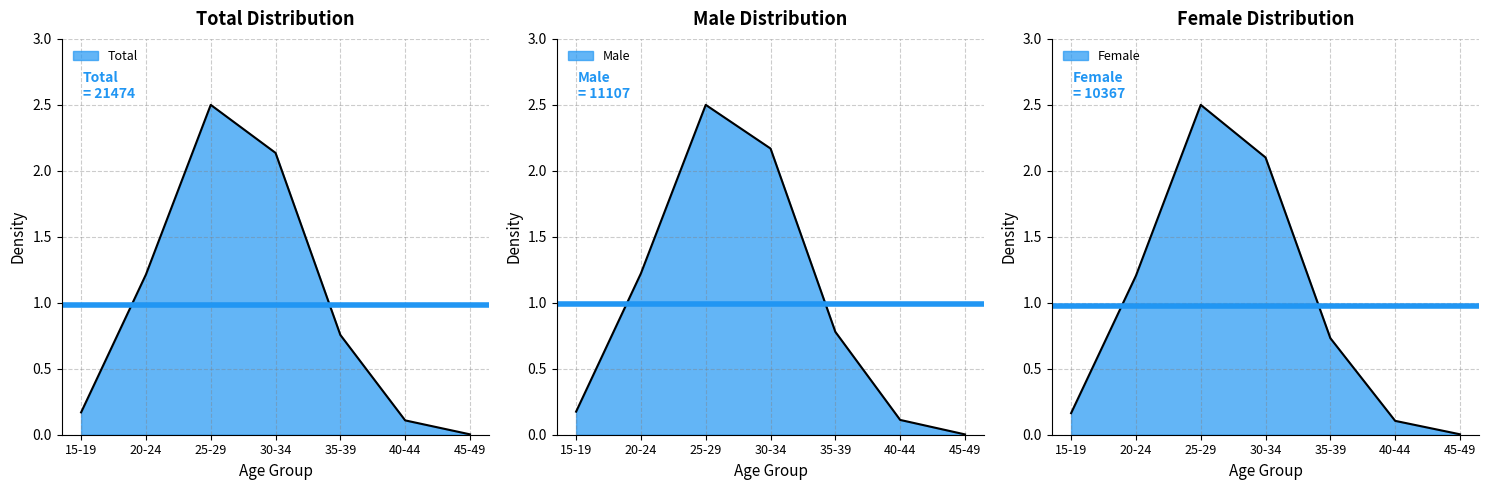

Between which two adjacent categories do Male and Total first intersect?

40-44 and 45-49